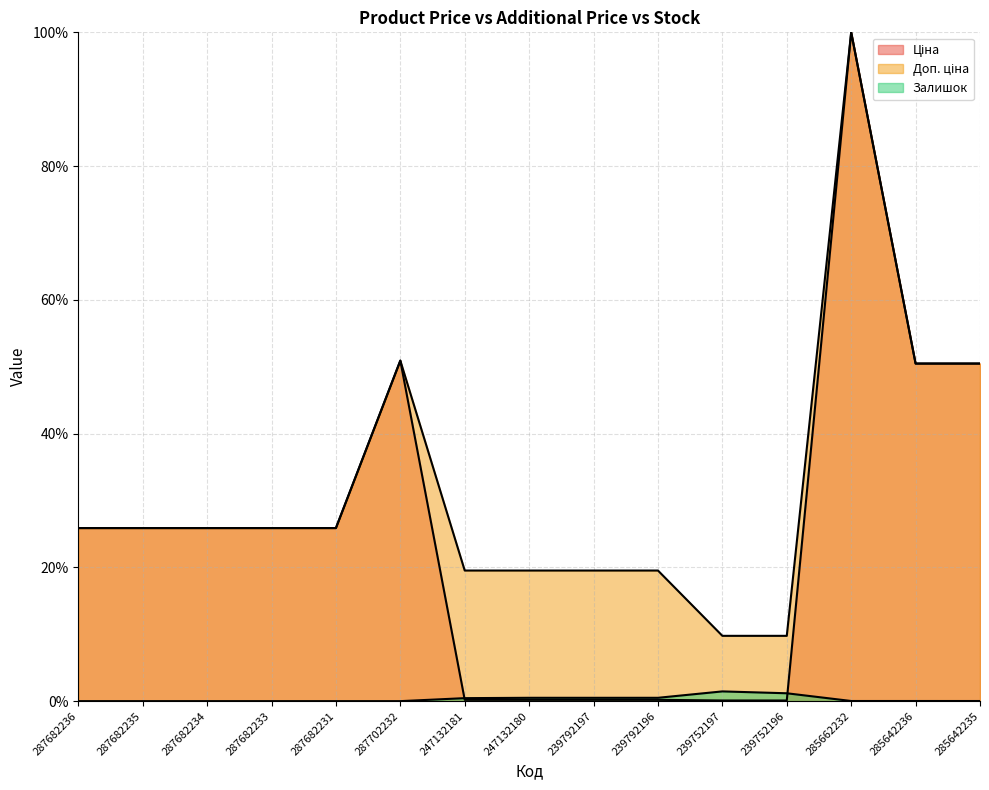

At which label does Ціна first exceed 25?

287682236